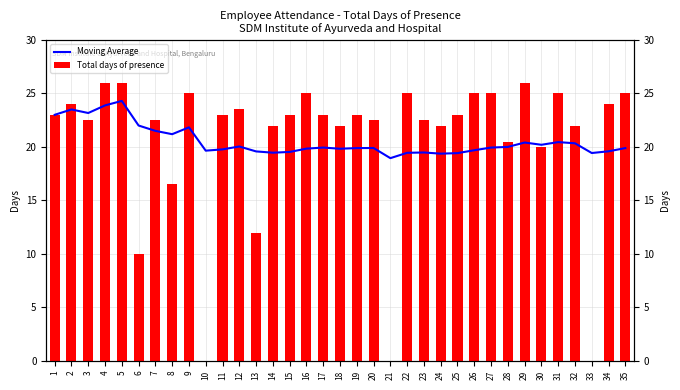

List the series in order of their overall mean, lowest first.

Moving Average, Total days of presence